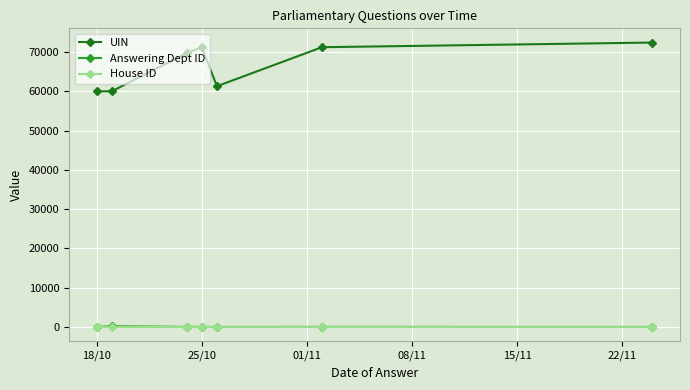

What is the maximum value for House ID?

1